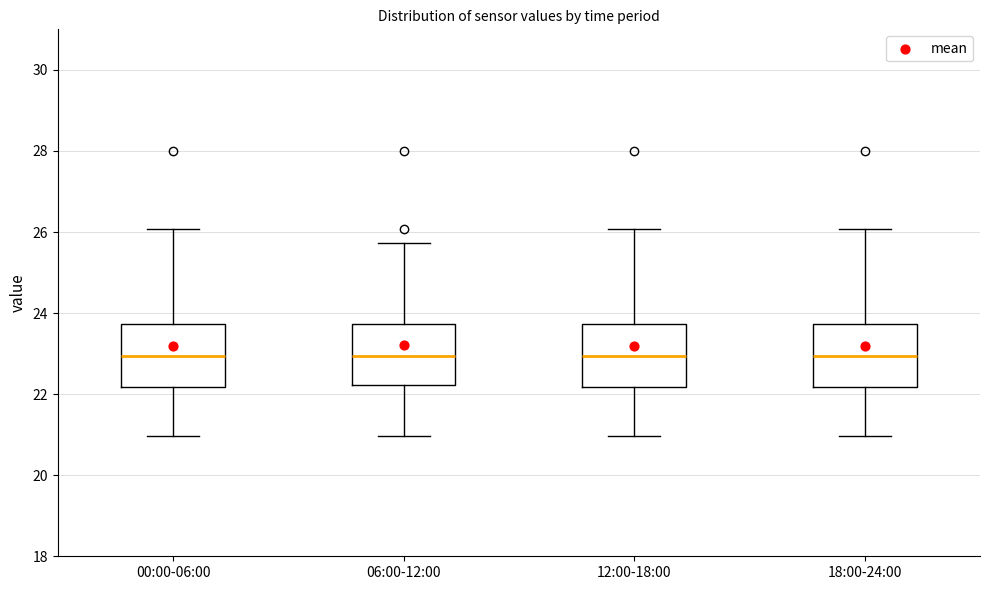

Where does the lower whisker of the box for 06:00-12:00 end on the y-axis? The values are not printed on the chart, so give them approximately, as read against the axis.

21.0